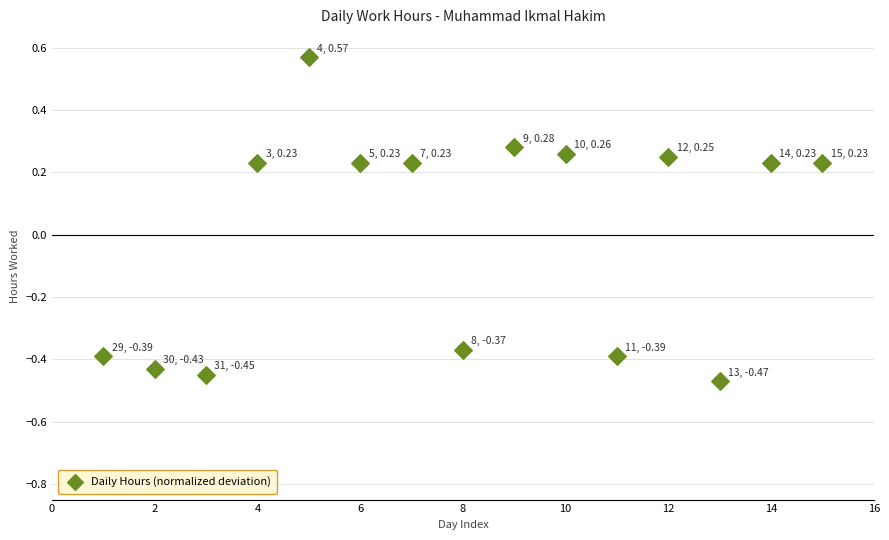

What is the range of Y values (max minus min)?

1.0